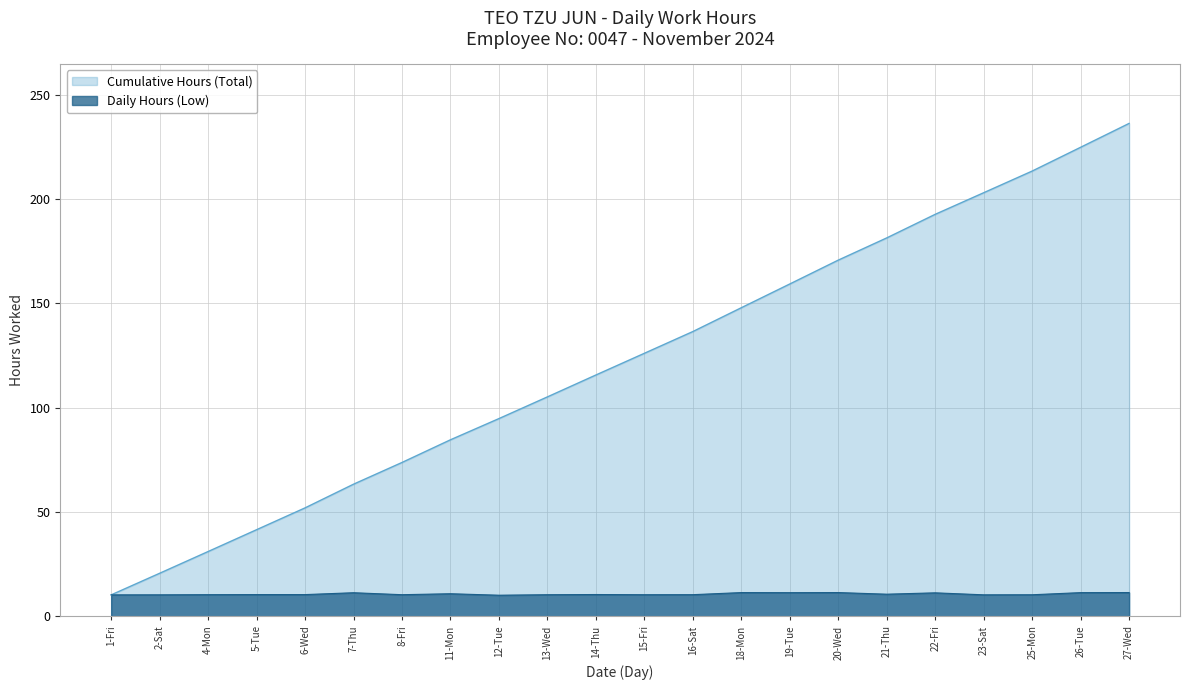

What position from the right is 6-Wed?

18